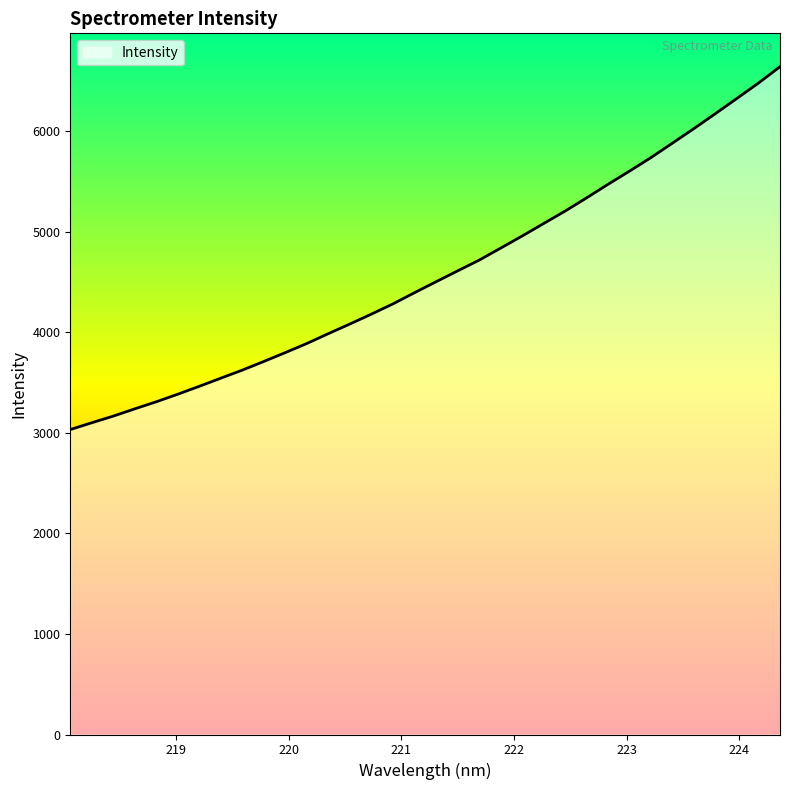

What is the difference between the maximum and minimum values?

3608.1